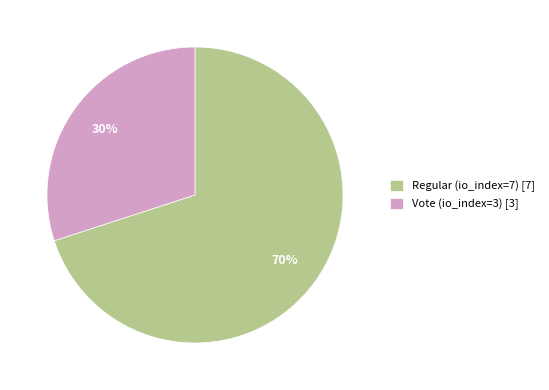

Does any single category account for the majority?

Yes